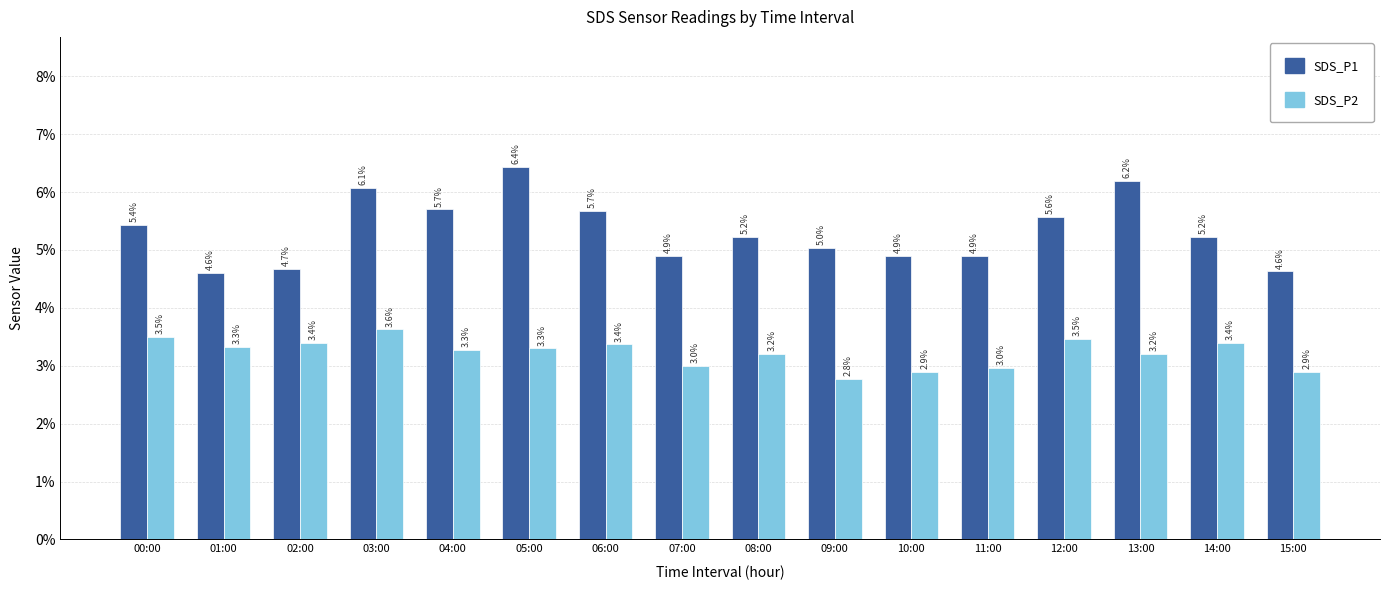

What are all the series names shown in the legend?

SDS_P1, SDS_P2